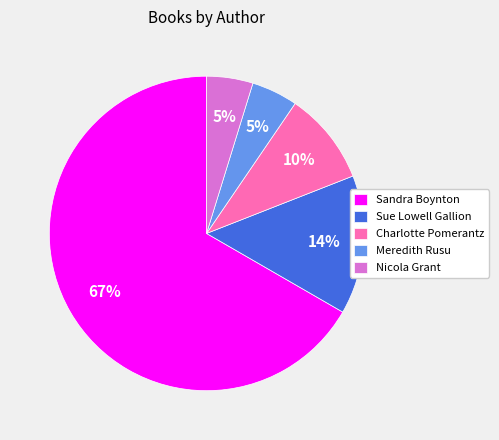

What is the majority slice?

Sandra Boynton